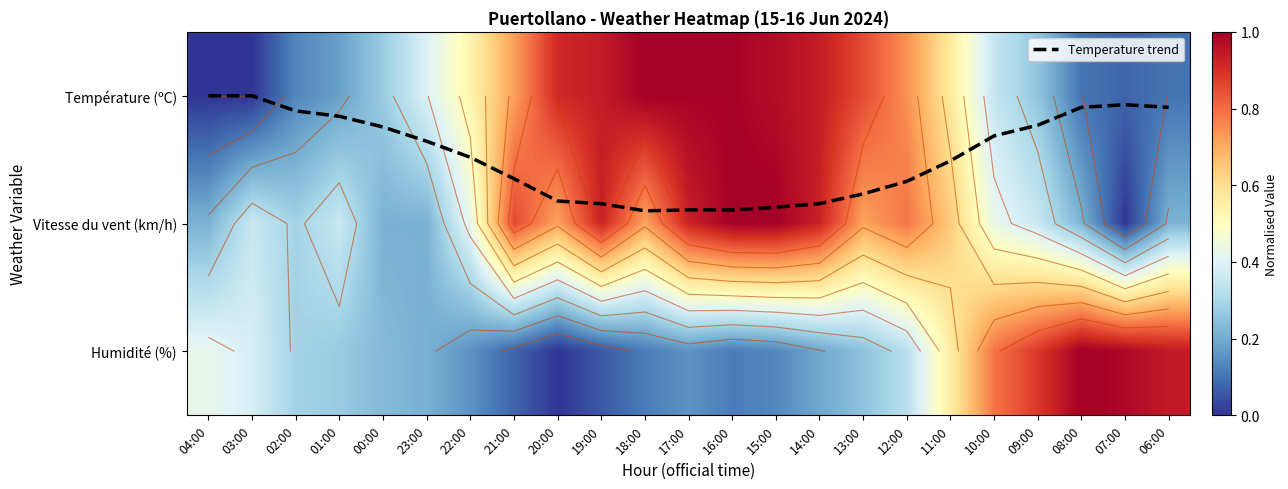

Between 16:00 and 06:00, which series saw the biggest shift?

Température (ºC)